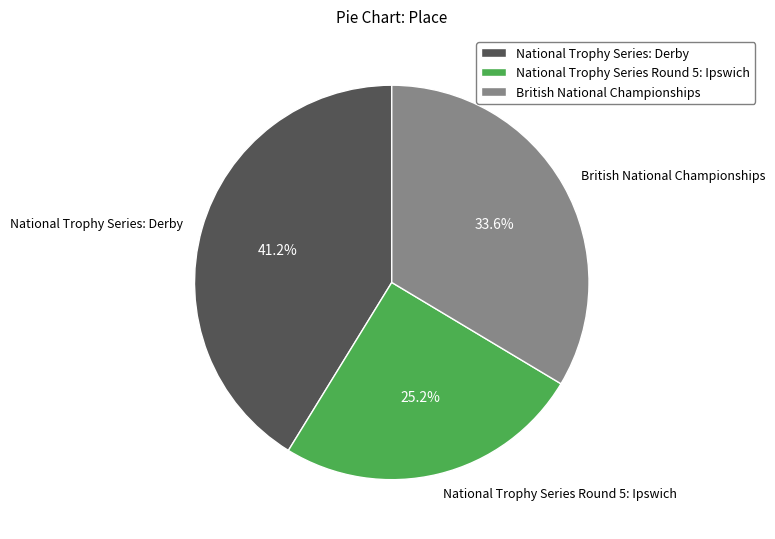

The National Trophy Series: Derby slice represents 54% of the pie. True or false?

False